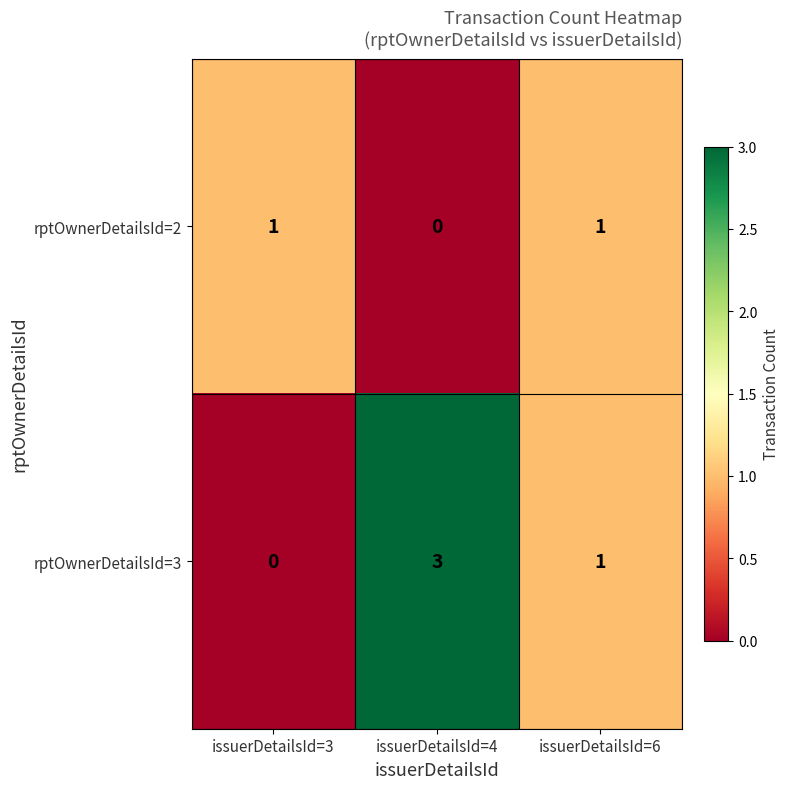

Which series has the largest total across all categories?

rptOwnerDetailsId=3